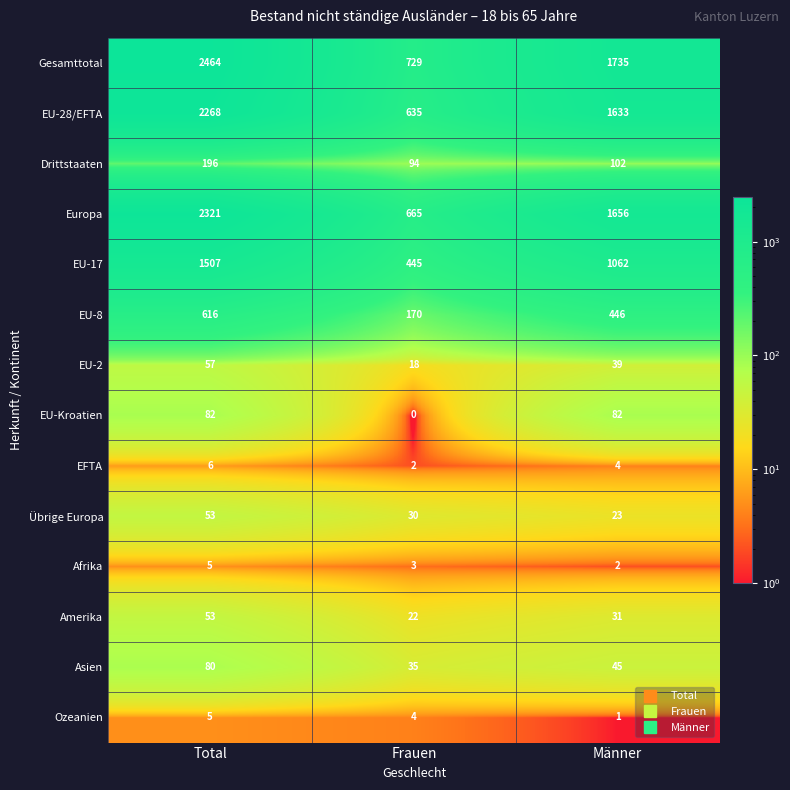

The value of Asien at Männer is 45. True or false?

True